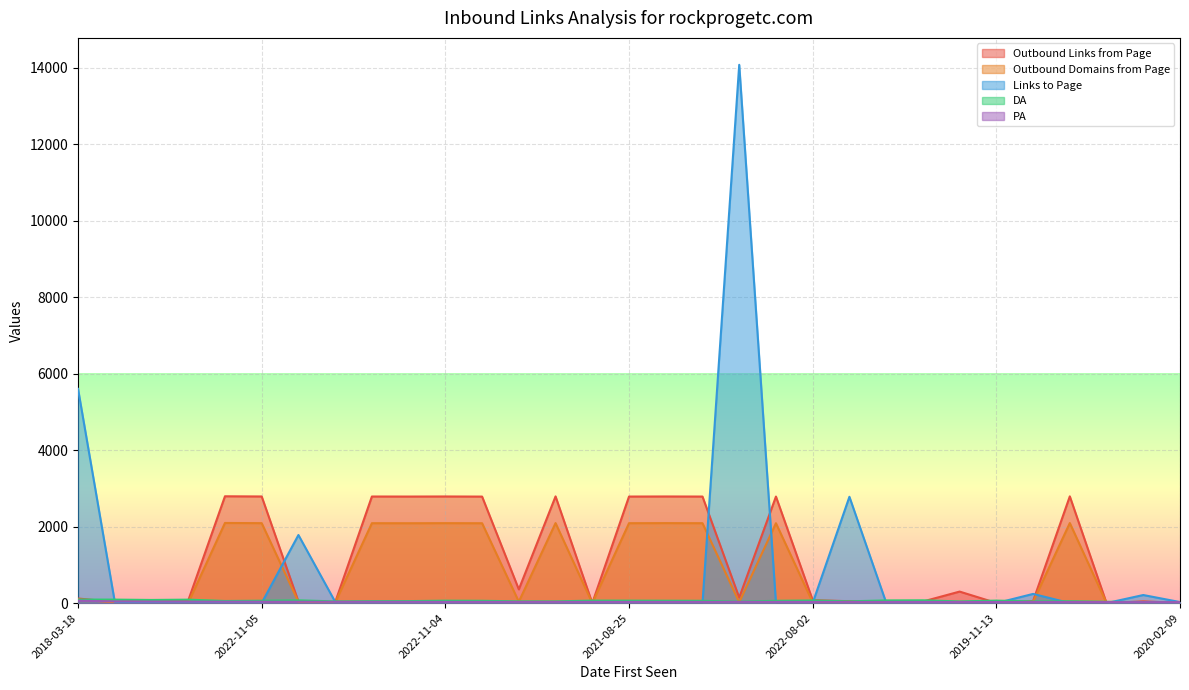

List the series in order of their peak value, lowest first.

PA, DA, Outbound Domains from Page, Outbound Links from Page, Links to Page